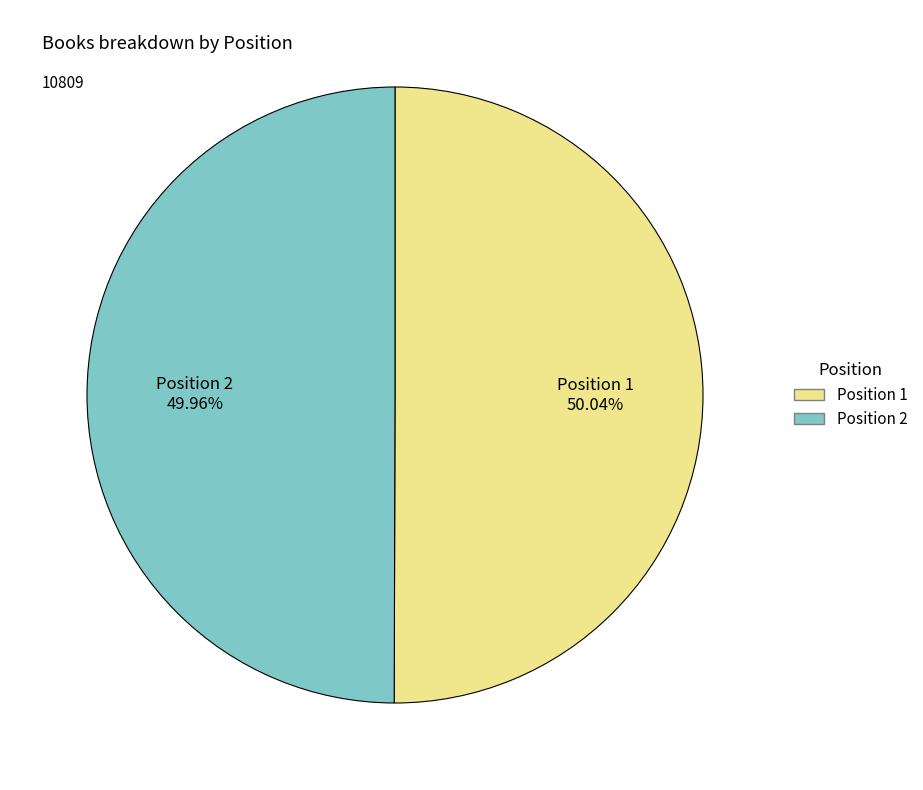

Is there any slice that represents more than half of the pie?

Yes